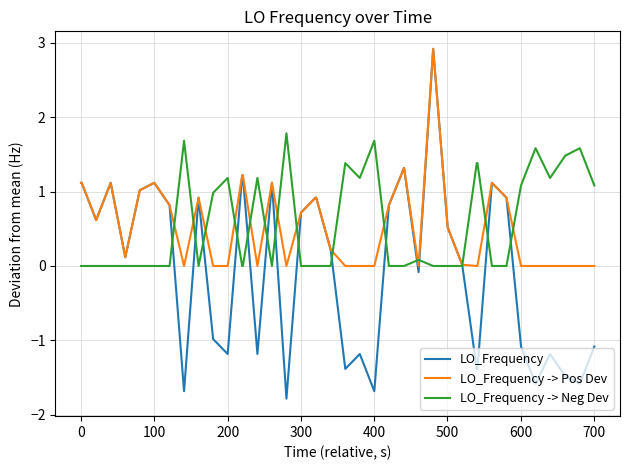

What is the maximum value shown in the chart?

2.9